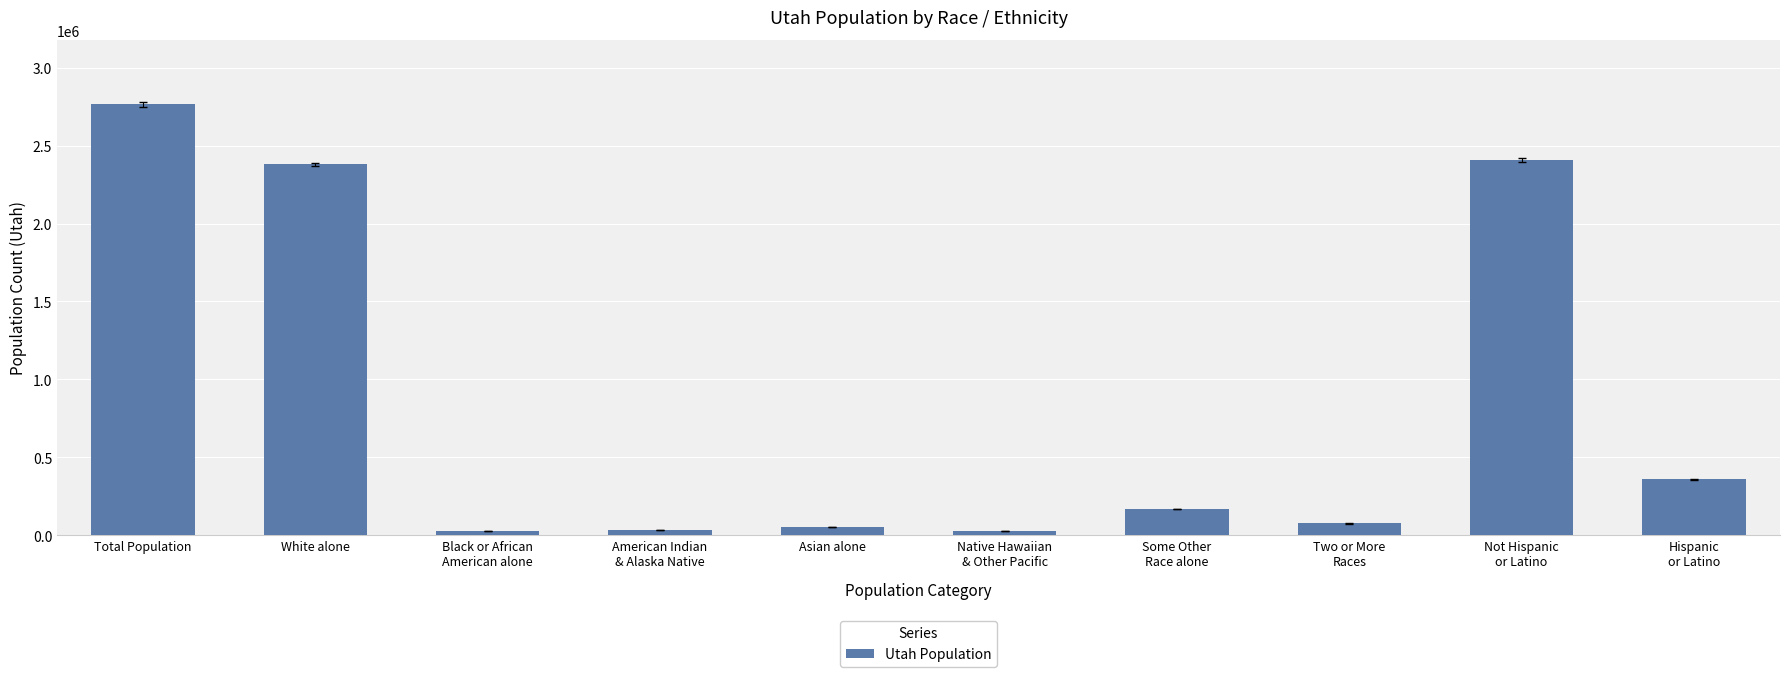

How many bars are there in total?

10